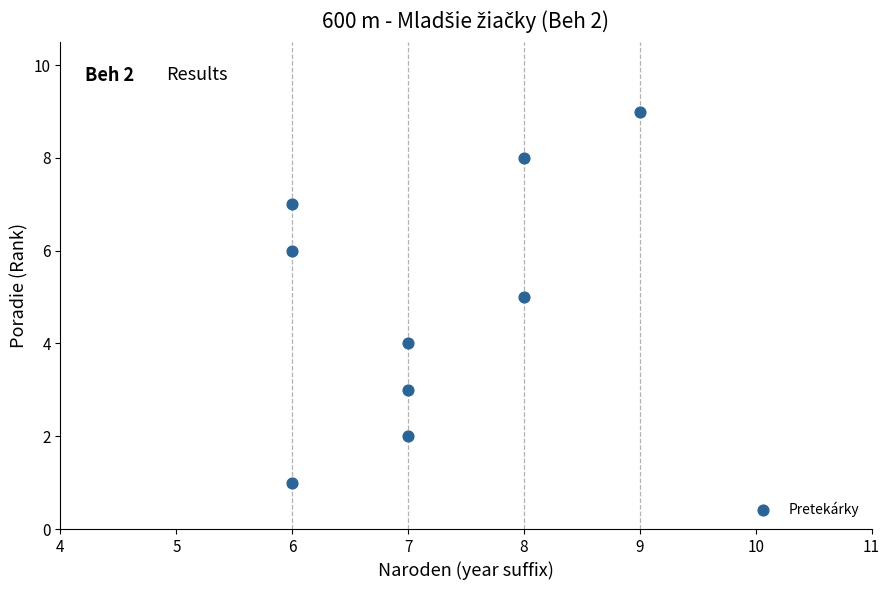

What is the average X value?

7